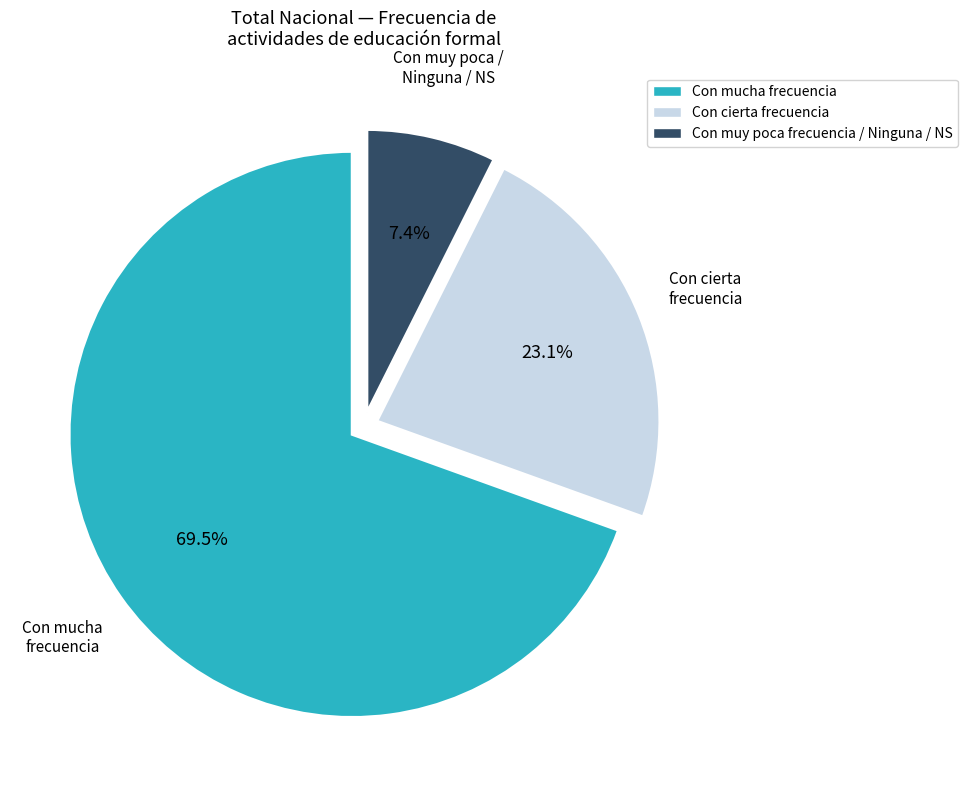

Is the sum of Con mucha frecuencia and Con cierta frecuencia greater than half?

Yes